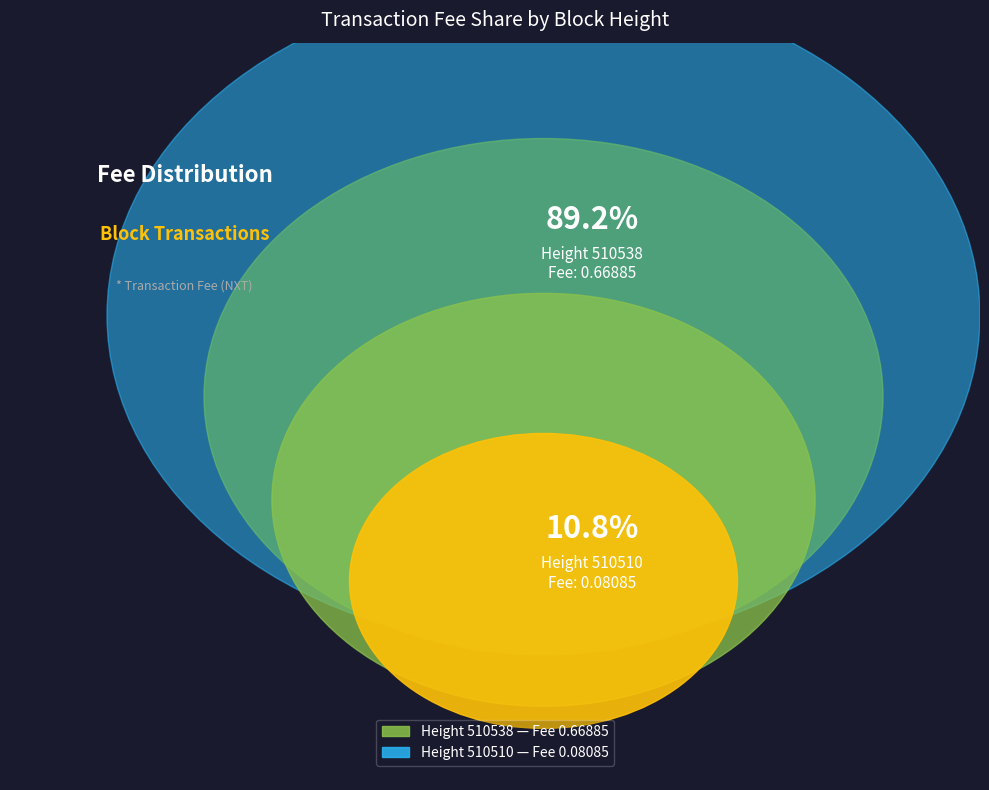

Combined, do 510538 and 510510 account for over 50%?

Yes